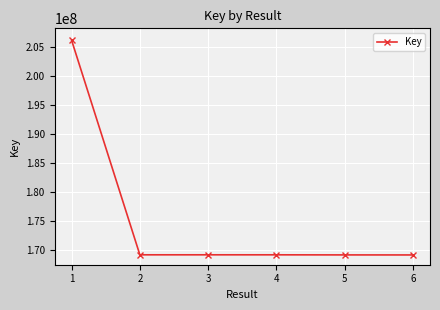

The value at 1 is 54484061. True or false?

False